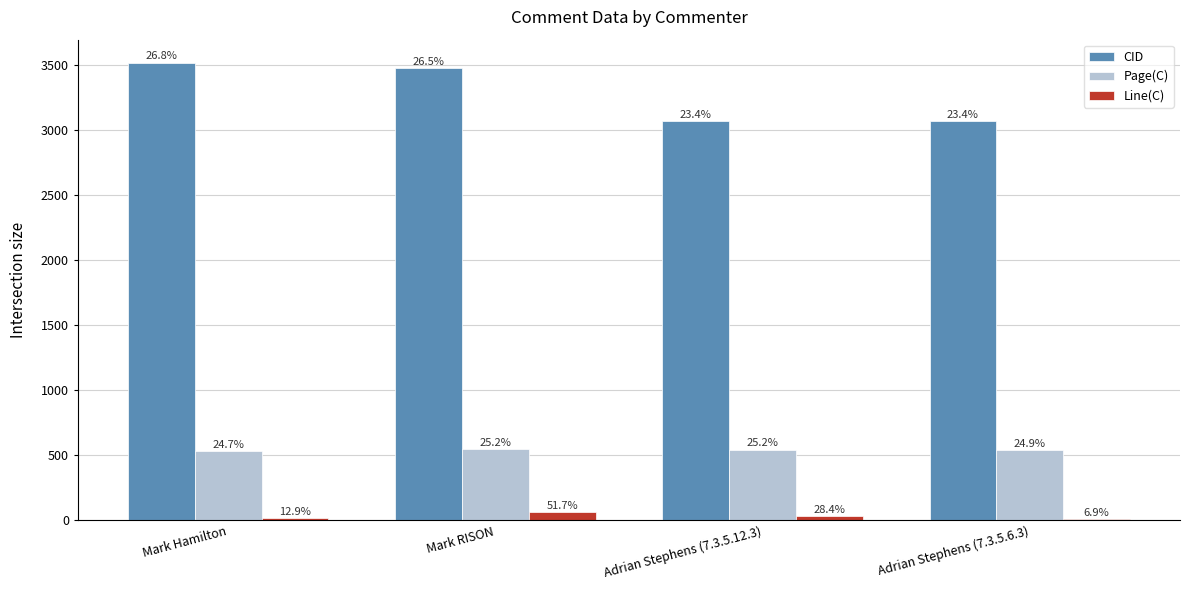

Which category has the lowest value in the Line(C) series?

Adrian Stephens (7.3.5.6.3)